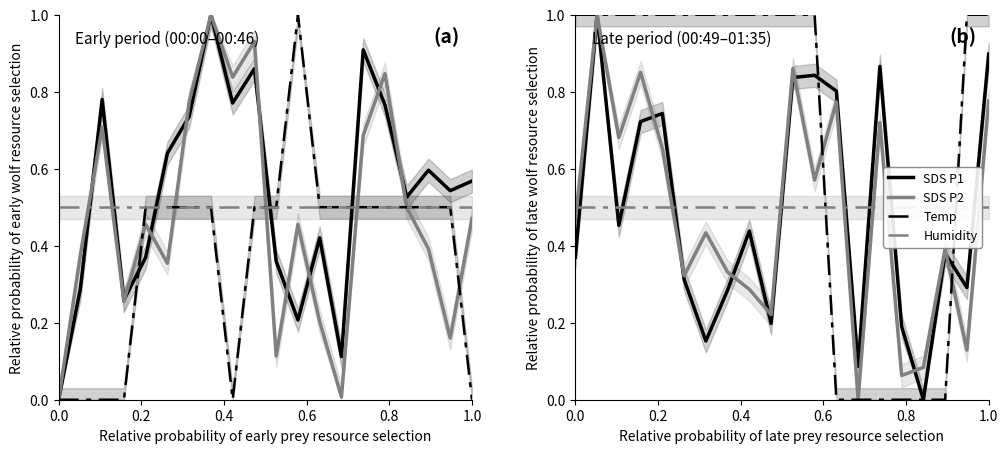

Is it true that SDS P2 equals 0.6 at 7?

False